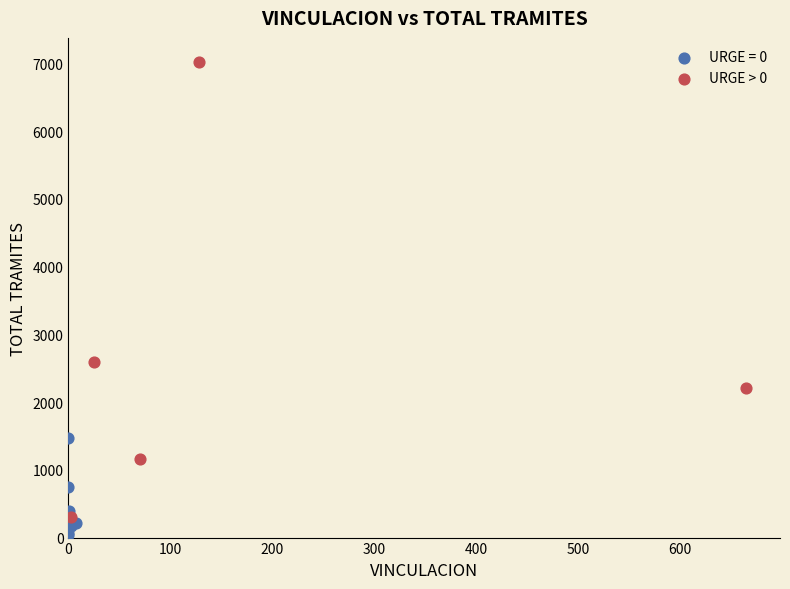

Which series reaches the maximum Y coordinate?

URGE > 0